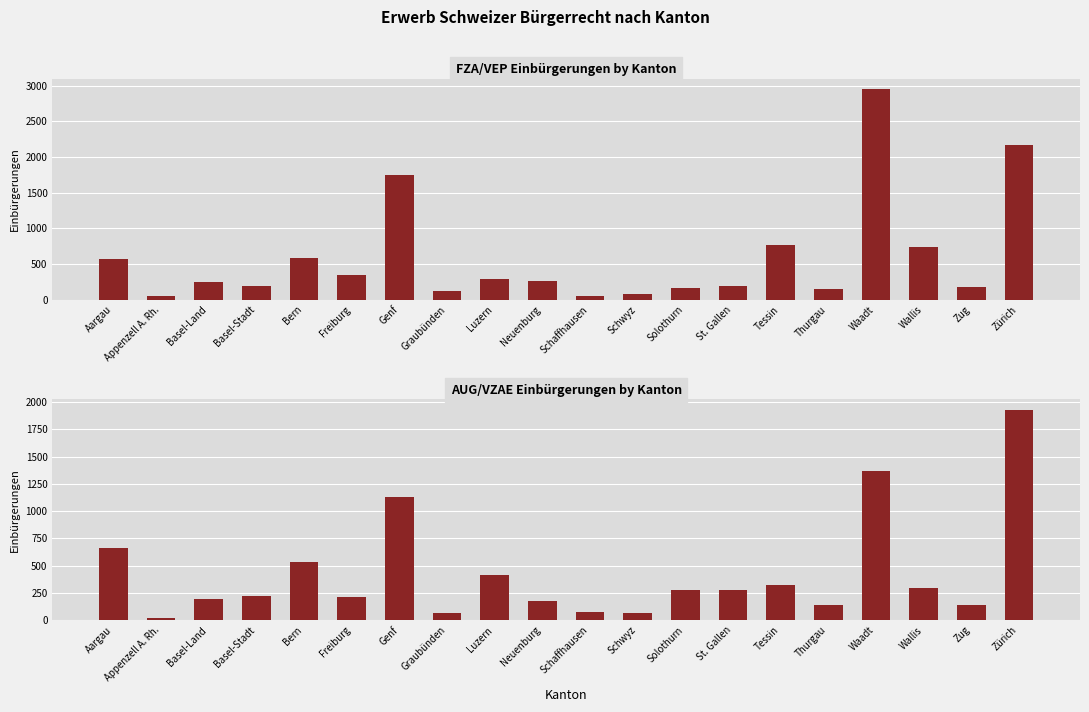

What is the minimum value shown in the chart?

19